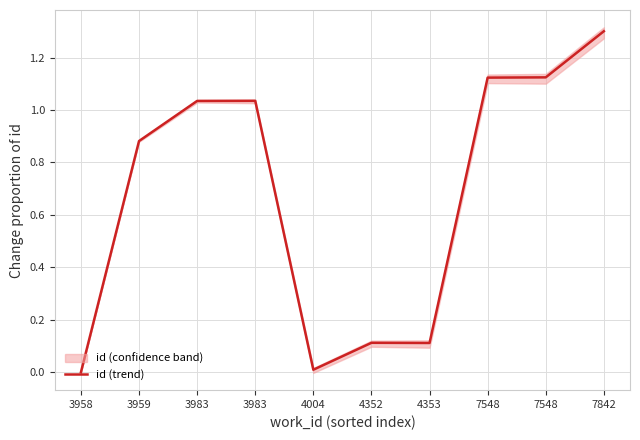

Where is the first local minimum?

4004